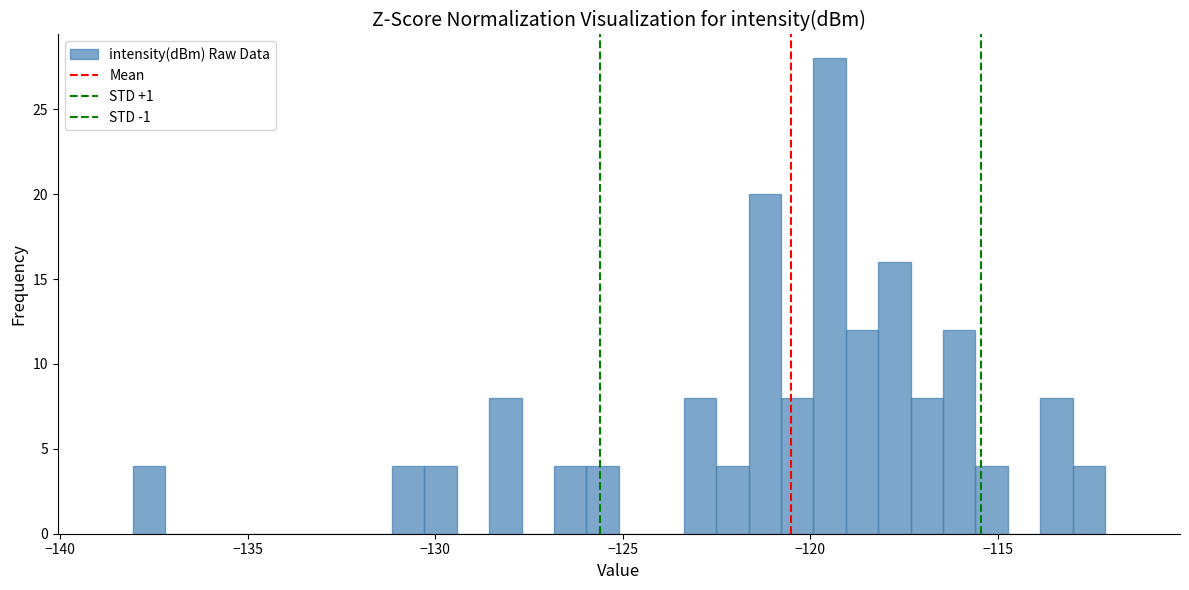

Around what value on the x-axis is the tallest bar? Give the approximate position of its centre, as read against the axis.

-119.5